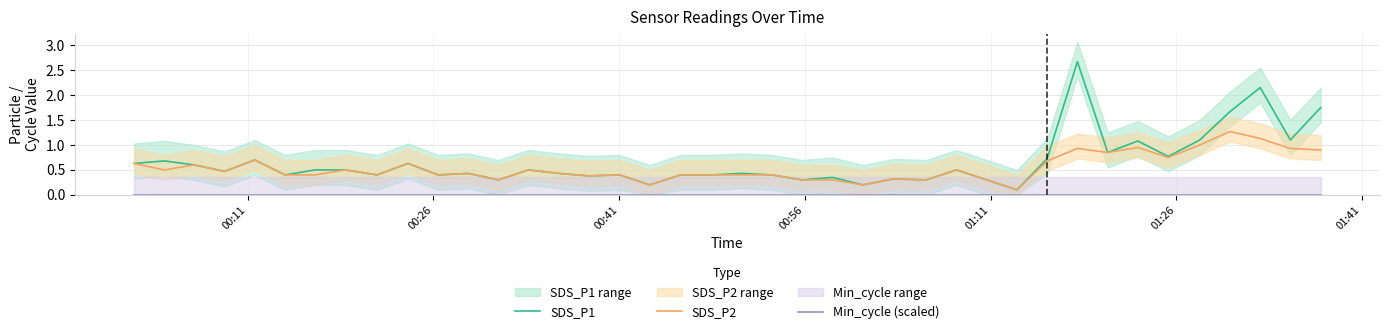

Which series has the widest spread of values?

SDS_P1